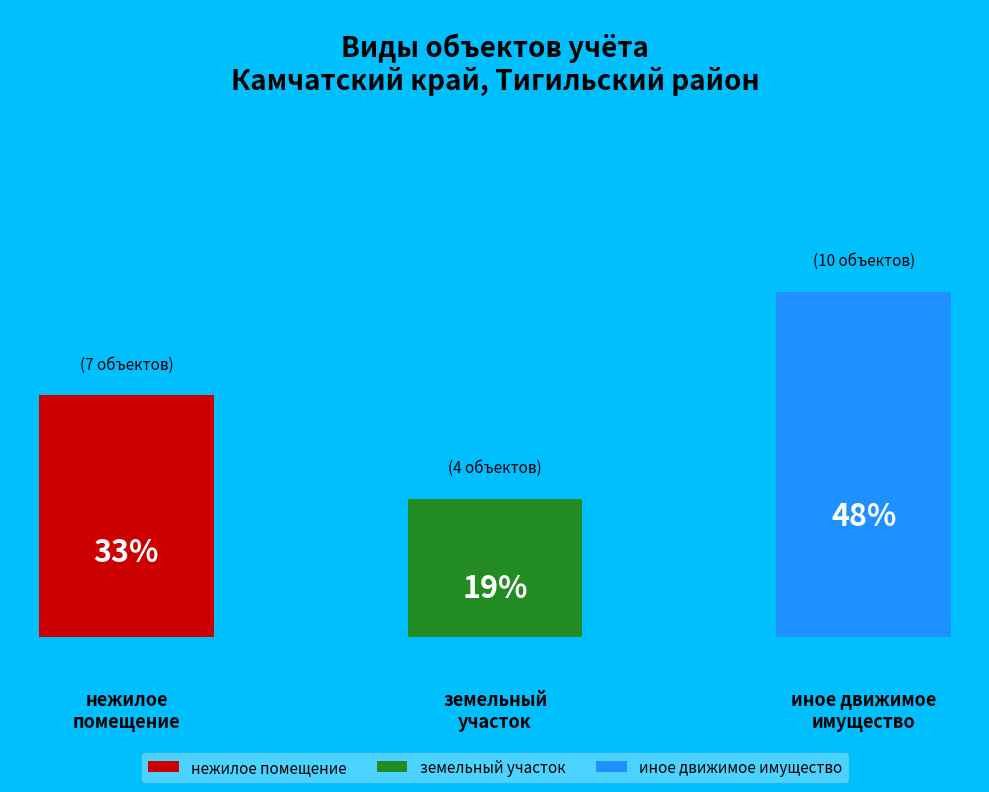

Which slice is the smallest?

земельный участок